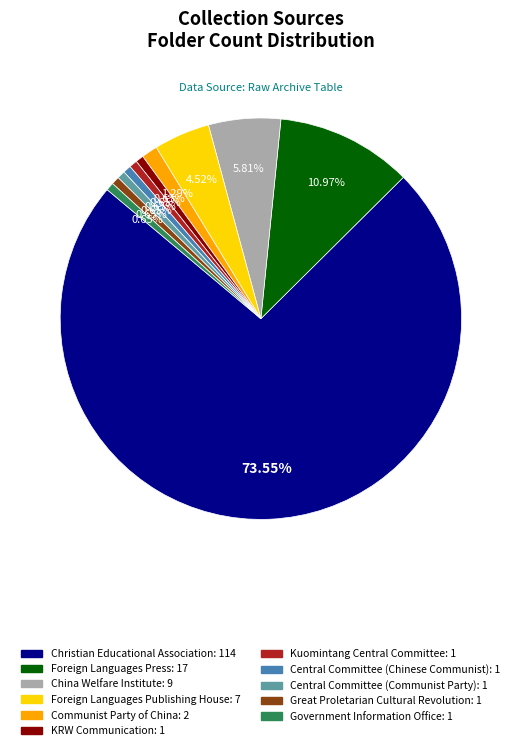

To the nearest percent, what percentage of the pie is Communist Party of China?

1%